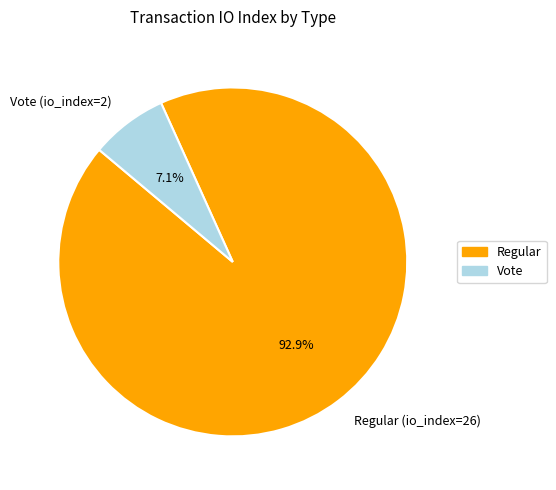

Count the number of slices in the pie.

2